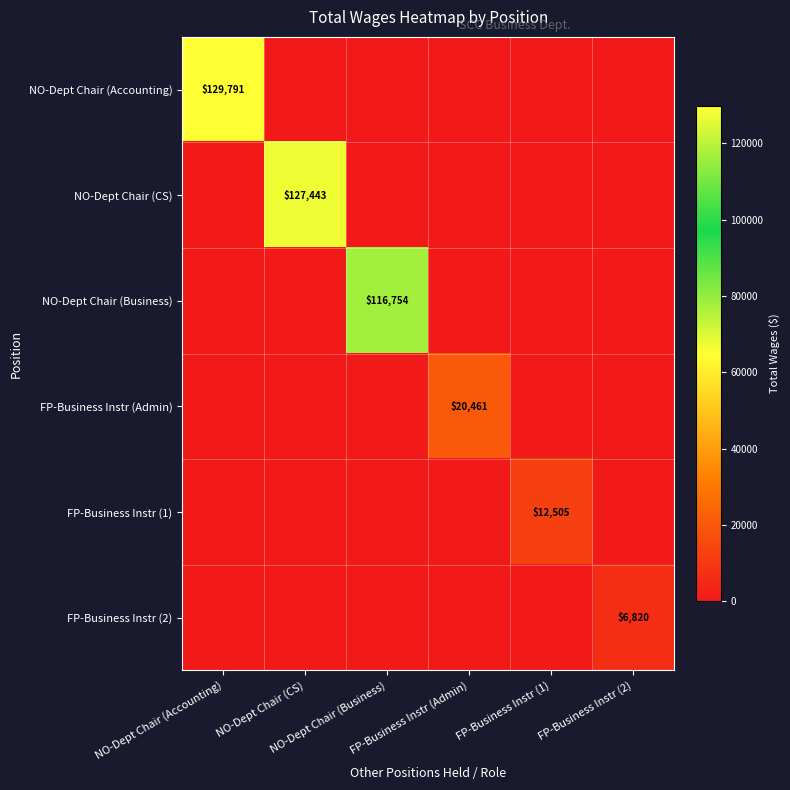

What is the difference between the maximum and minimum values in the FP-Business Instr (1) series?

12505